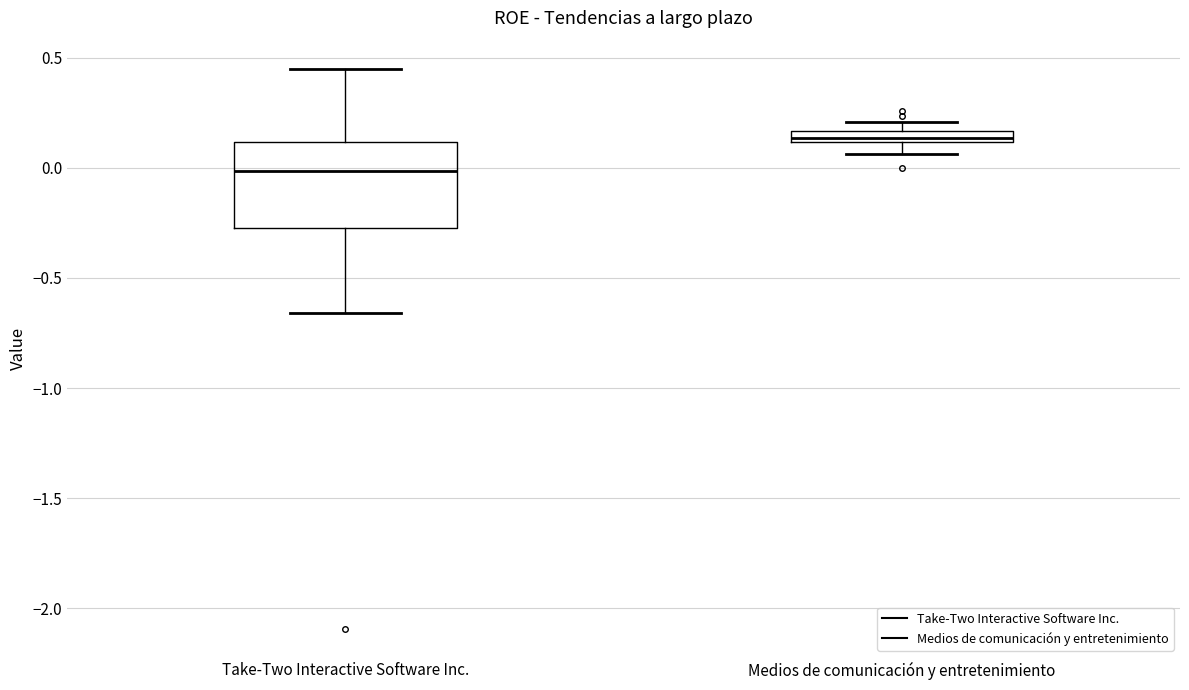

Comparing the boxes themselves (not the whiskers), which one is the tallest?

Take-Two Interactive Software Inc.